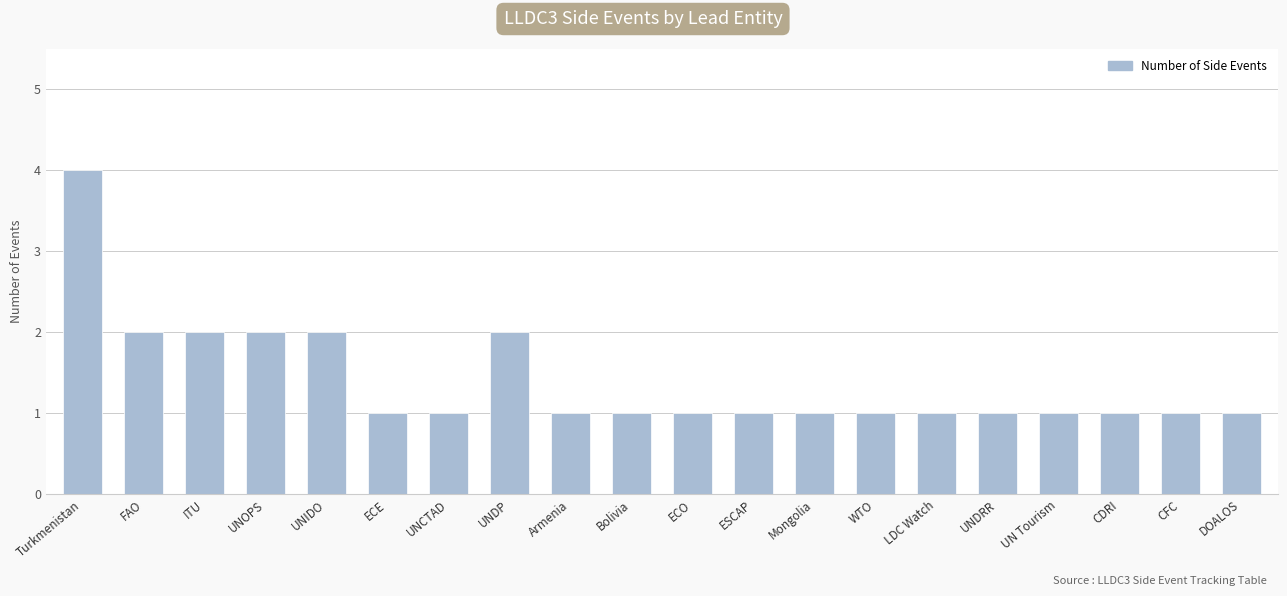

What is the maximum value shown in the chart?

4